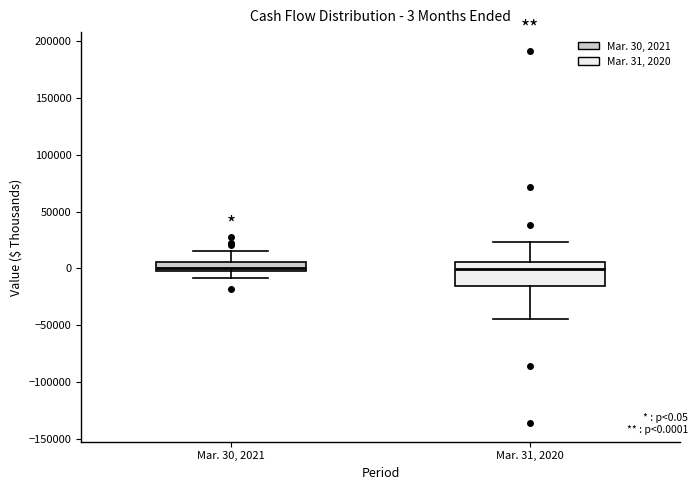

Comparing the boxes themselves (not the whiskers), which one is the tallest?

Mar. 31, 2020